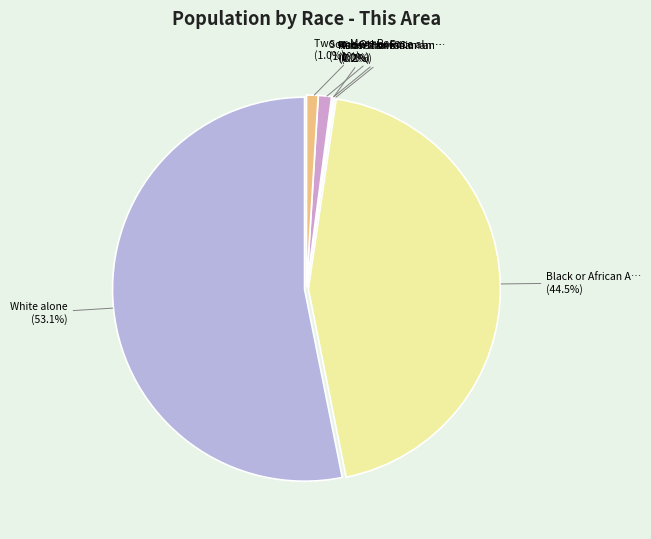

Which slice is the largest?

White alone